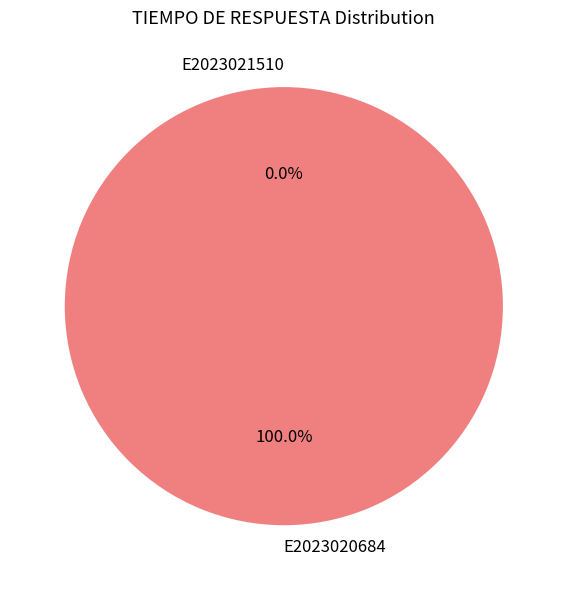

Is E2023020684 the majority of the pie?

Yes